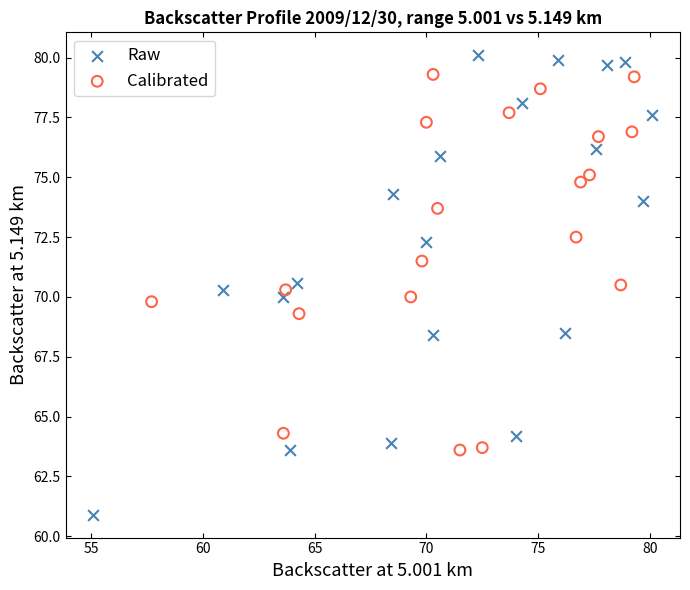

Which series has the widest spread of Y values?

Raw